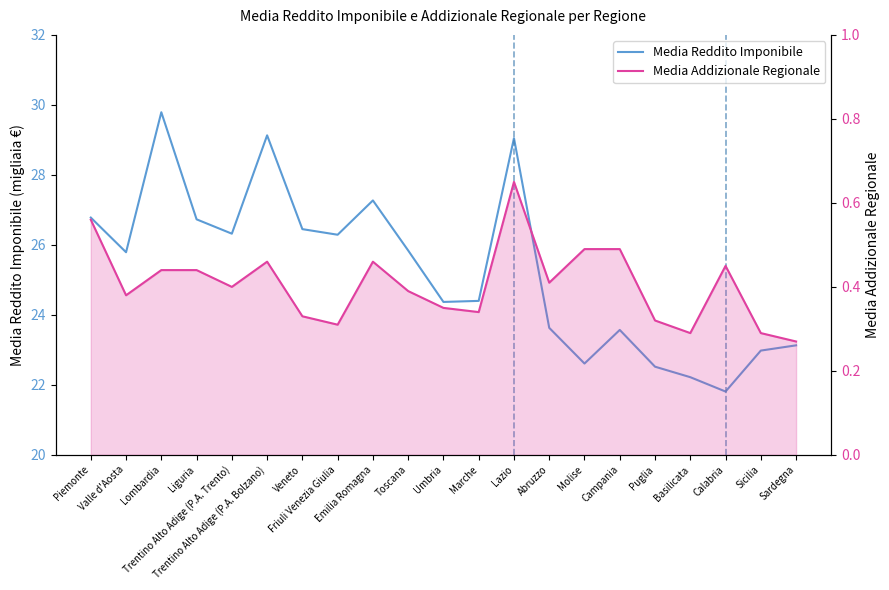

List the labels in order of Media Addizionale Regionale value, smallest first.

Sardegna, Basilicata, Sicilia, Friuli Venezia Giulia, Puglia, Veneto, Marche, Umbria, Valle d'Aosta, Toscana, Trentino Alto Adige (P.A. Trento), Abruzzo, Lombardia, Liguria, Calabria, Trentino Alto Adige (P.A. Bolzano), Emilia Romagna, Molise, Campania, Piemonte, Lazio